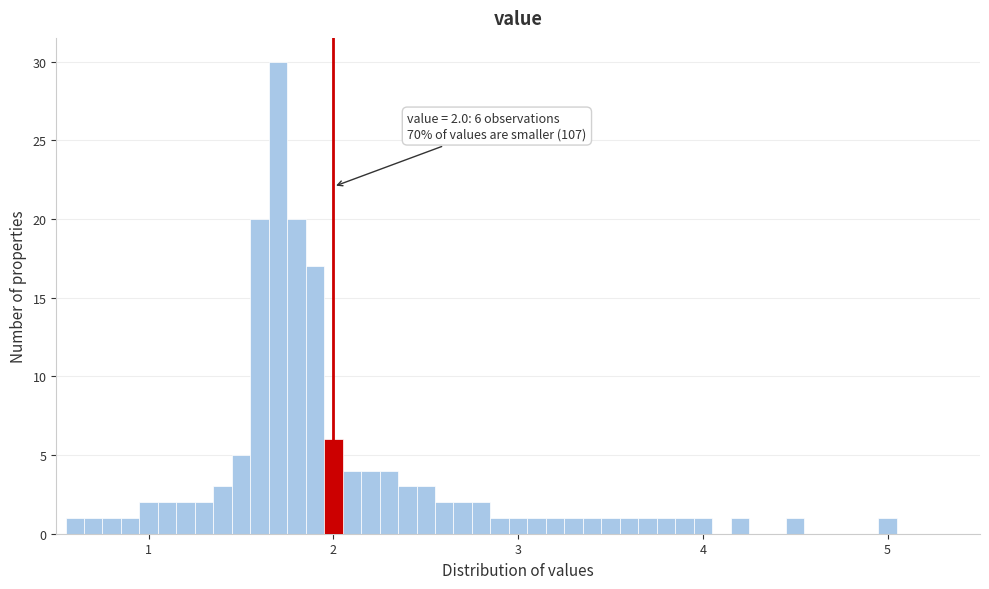

Read against the x-axis, roughly where is the centre of the tallest bar?

1.7